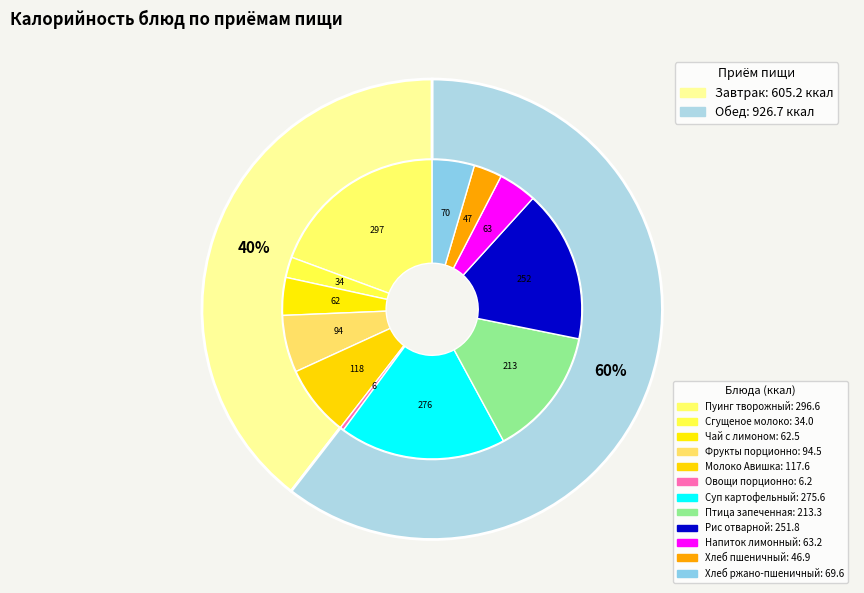

To the nearest percent, what percentage of the pie is Птица запеченная?

14%